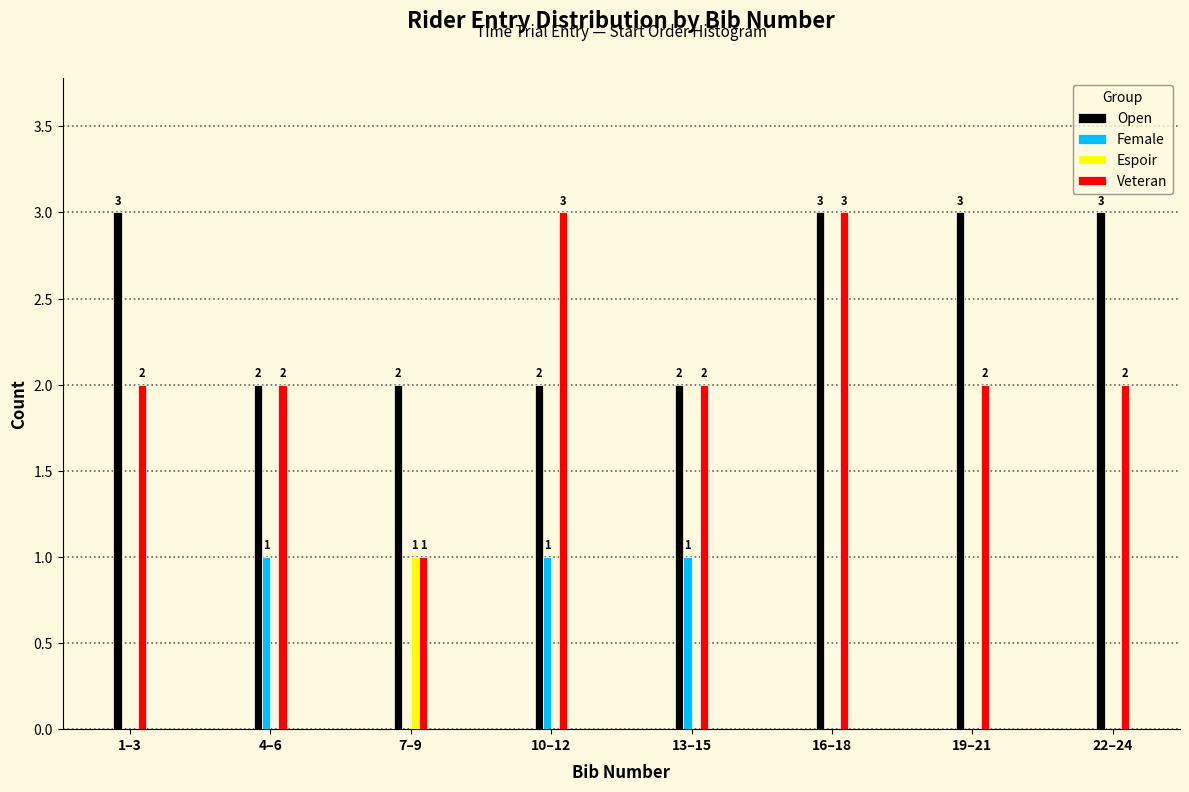

Reading right to left, transcribe all the data shown in this chart.

Open: 22–24=3	19–21=3	16–18=3	13–15=2	10–12=2	7–9=2	4–6=2	1–3=3
Female: 22–24=0	19–21=0	16–18=0	13–15=1	10–12=1	7–9=0	4–6=1	1–3=0
Espoir: 22–24=0	19–21=0	16–18=0	13–15=0	10–12=0	7–9=1	4–6=0	1–3=0
Veteran: 22–24=2	19–21=2	16–18=3	13–15=2	10–12=3	7–9=1	4–6=2	1–3=2